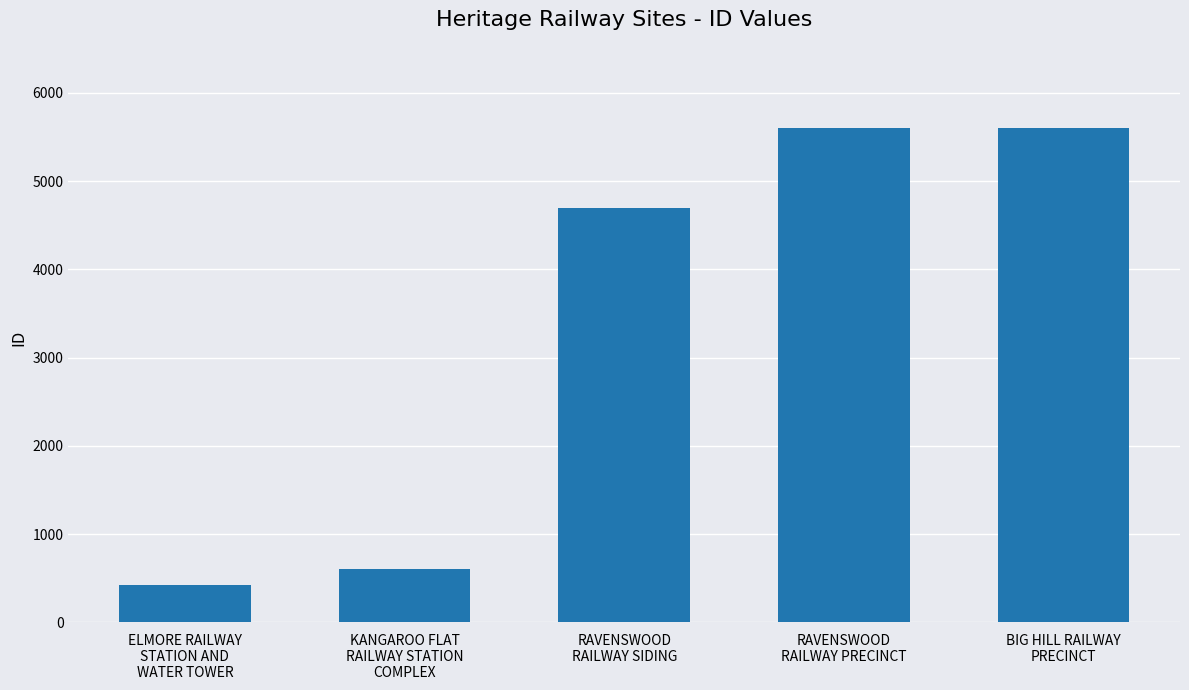

What is the average value?

3386